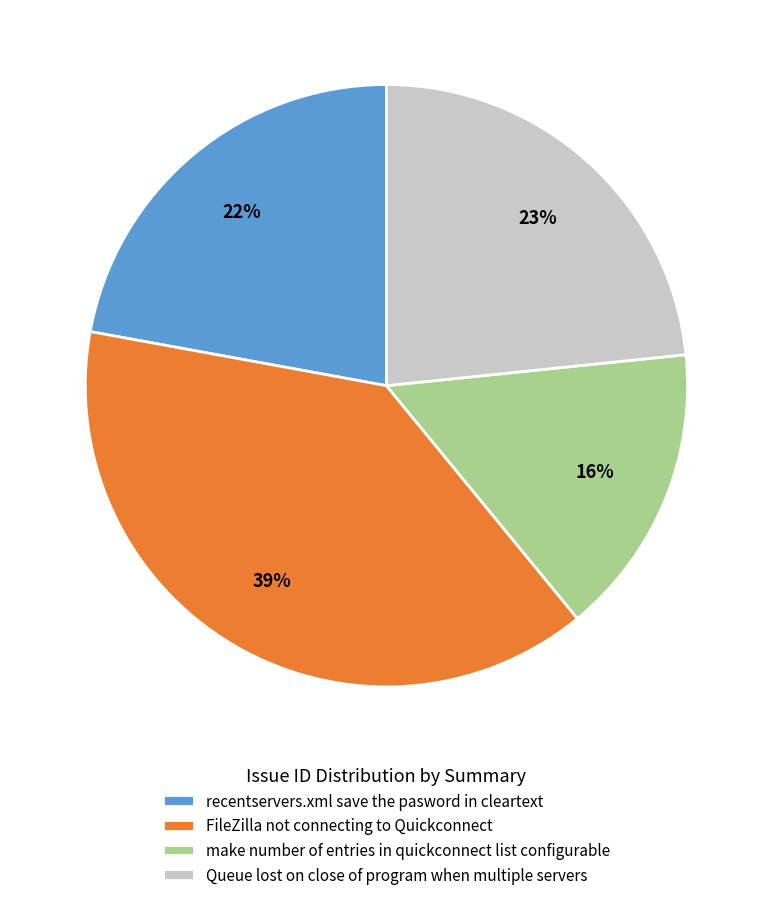

To the nearest percent, what is the difference between the largest and smallest slice percentages?

23%